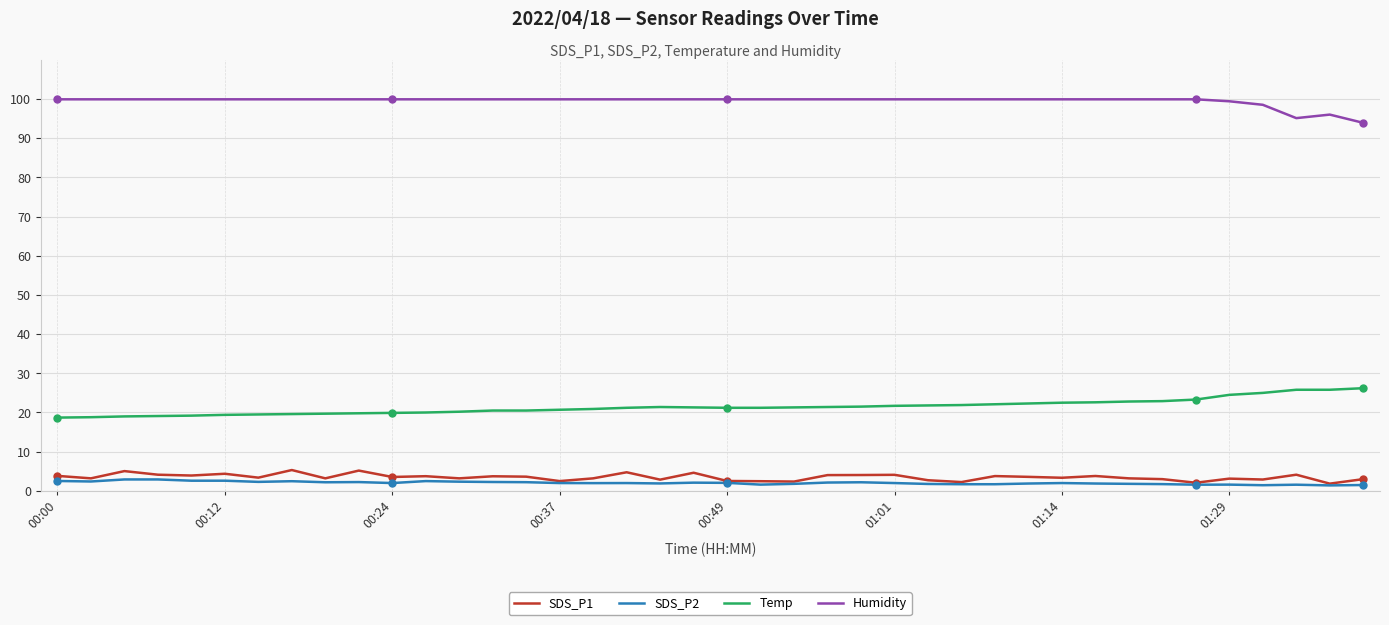

What is the sum of all Humidity values?

3979.4